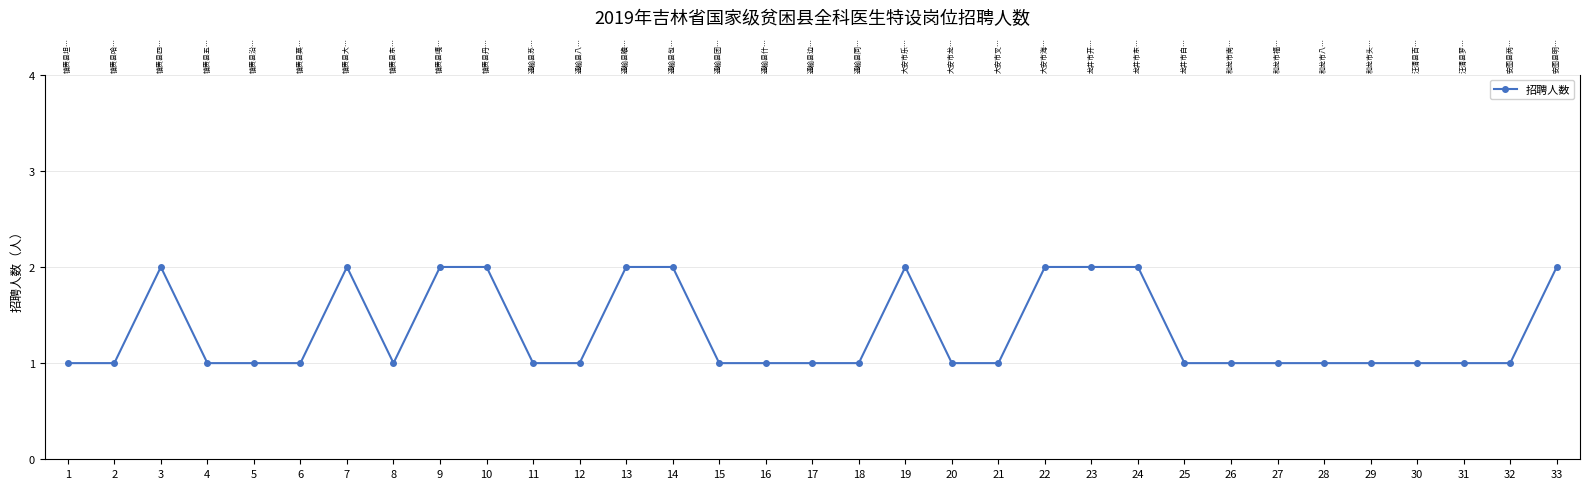

Reading left to right, transcribe all the data shown in this chart.

1	1	2	1	1	1	2	1	2	2	1	1	2	2	1	1	1	1	2	1	1	2	2	2	1	1	1	1	1	1	1	1	2